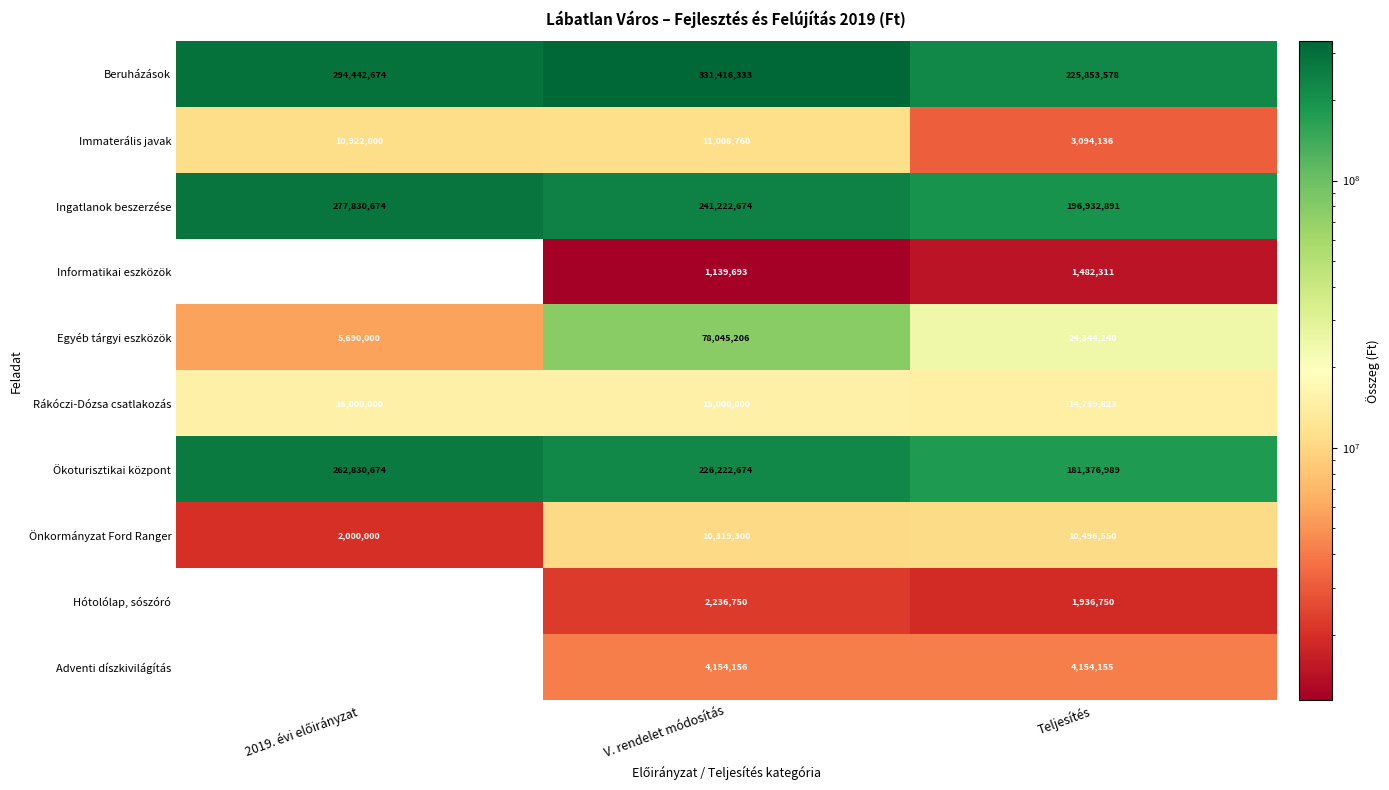

Reading left to right, extract all data points from this chart.

Beruházások: 294442674	331416333	225853578
Immaterális javak: 10922000	11008760	3094136
Ingatlanok beszerzése: 277830674	241222674	196932891
Informatikai eszközök: 0	1139693	1482311
Egyéb tárgyi eszközök: 5690000	78045206	24344240
Rákóczi-Dózsa csatlakozás: 15000000	15000000	14759823
Ökoturisztikai központ: 262830674	226222674	181376989
Önkormányzat Ford Ranger: 2000000	10319300	10496550
Hótolólap, sószóró: 0	2236750	1936750
Adventi díszkivilágítás: 0	4154156	4154155